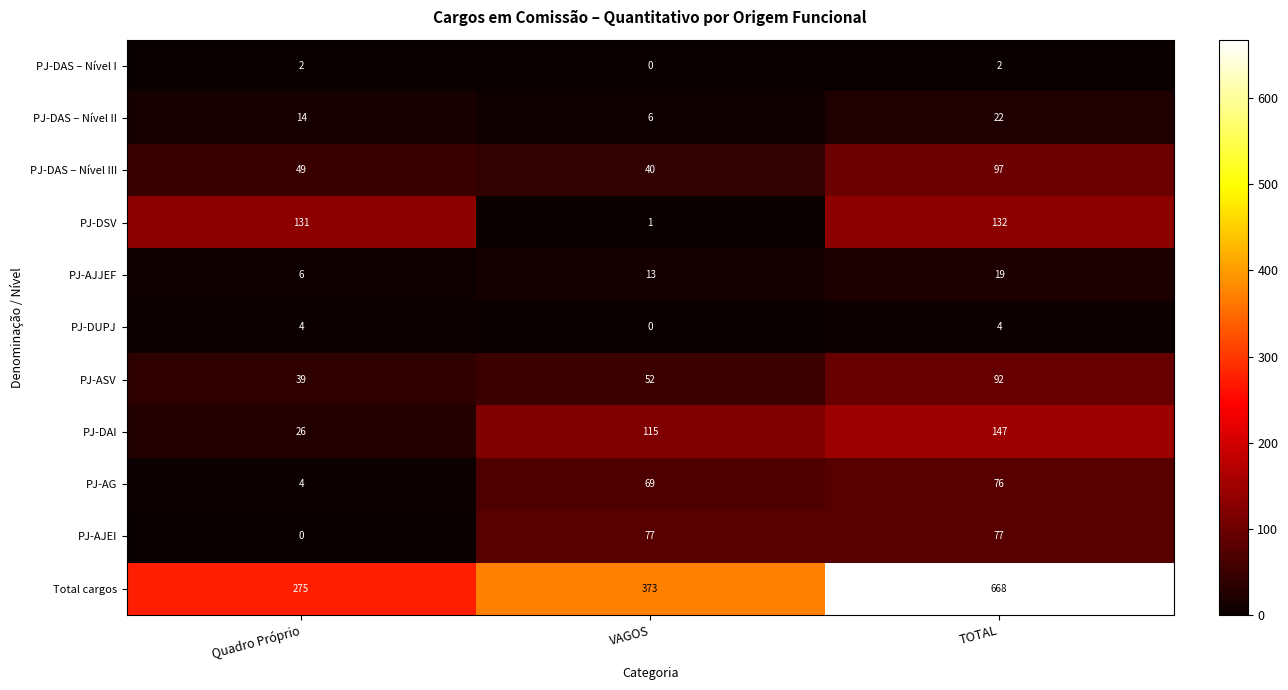

At which category does the chart reach its peak across all series?

TOTAL